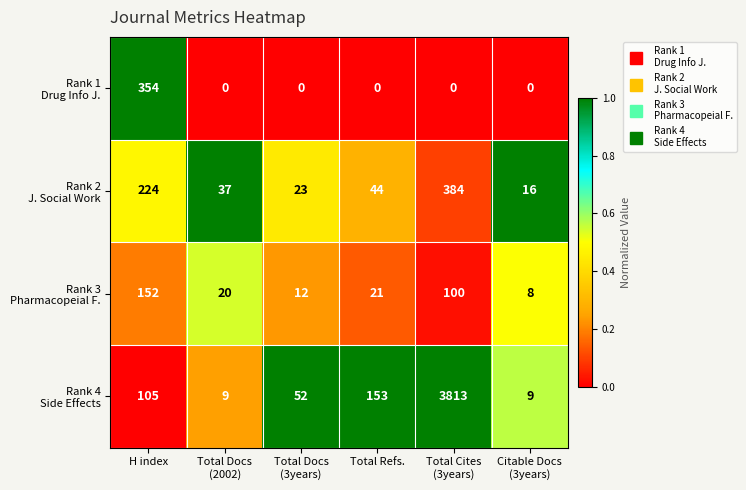

What is the total value across all series at Total Refs.?

218